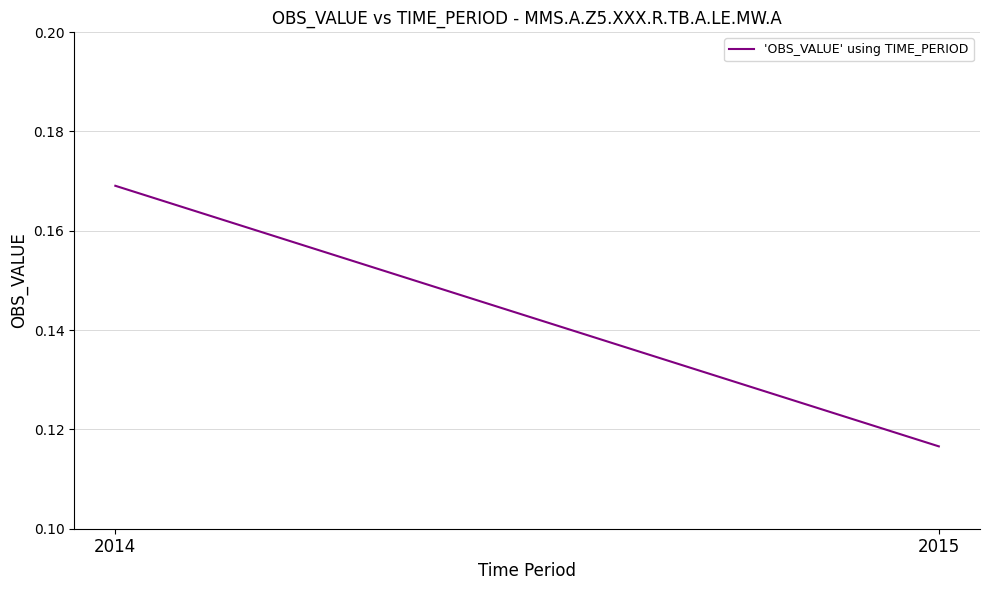

Where is the data nearest to the value 0?

2015